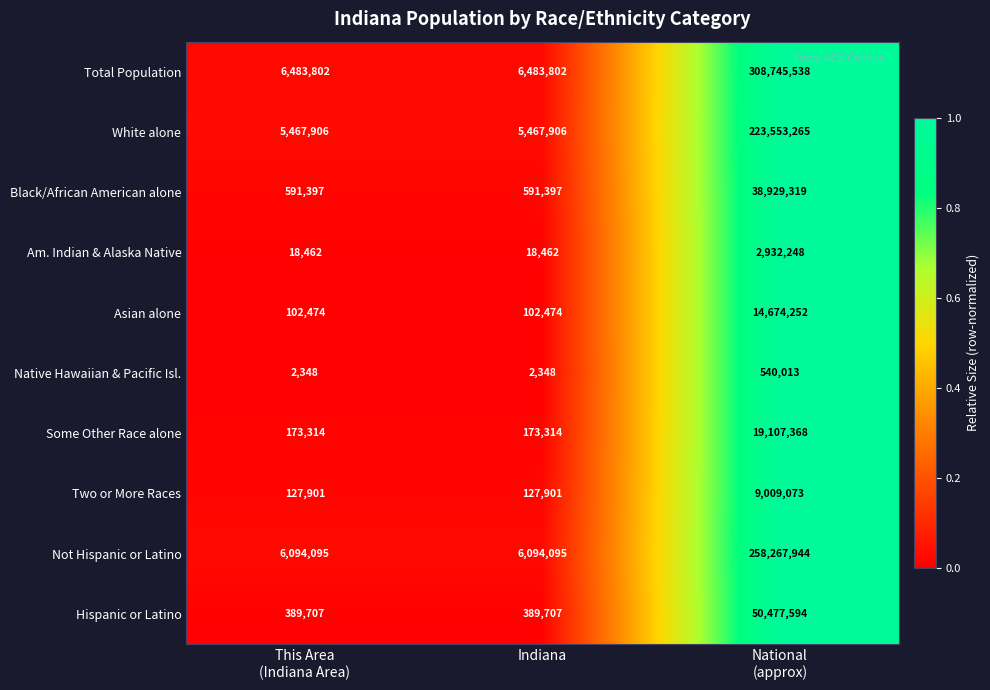

What is the average value of the Total Population series?

107237714